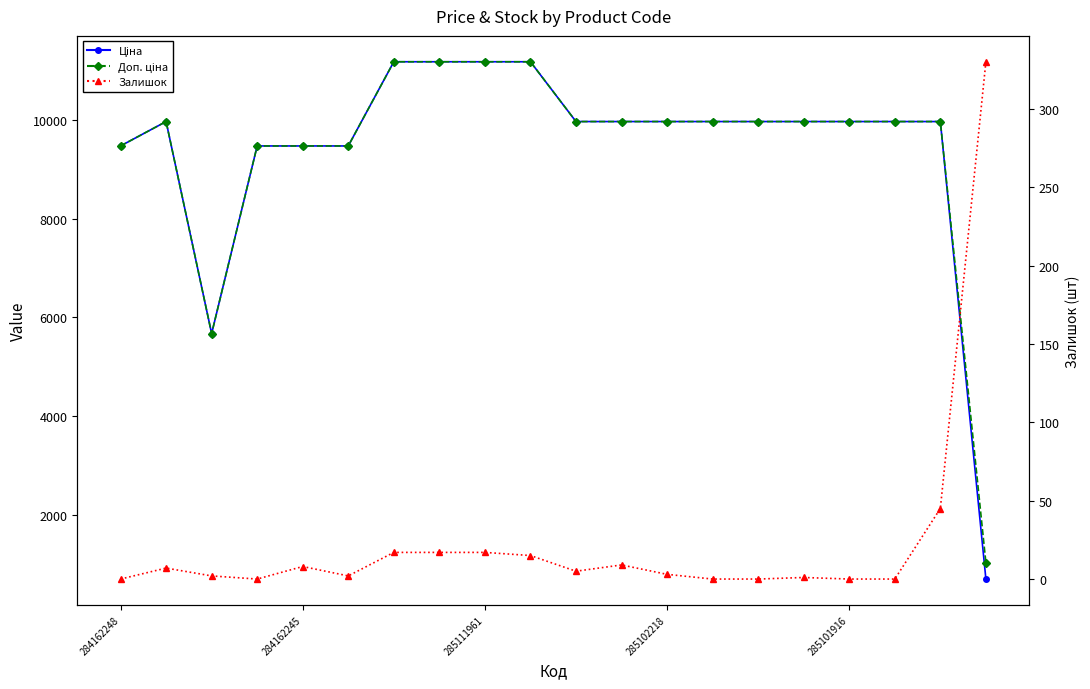

The Залишок series shows 0.0 at 285101916. True or false?

True